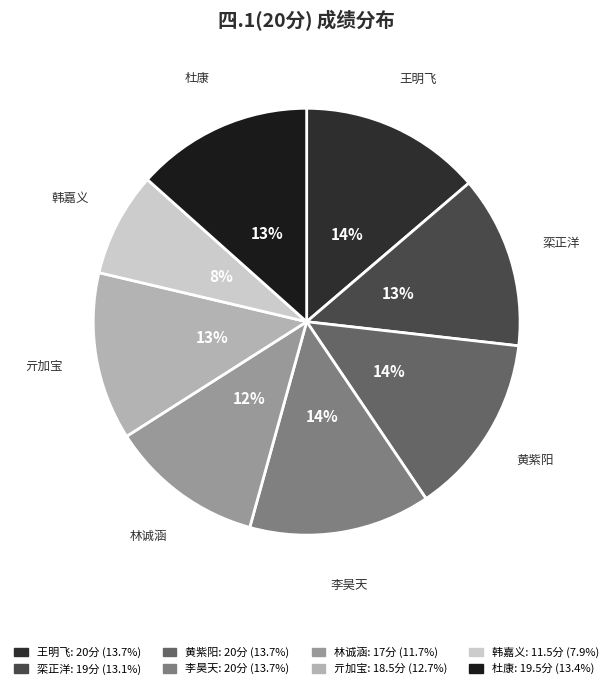

Count the number of slices in the pie.

8